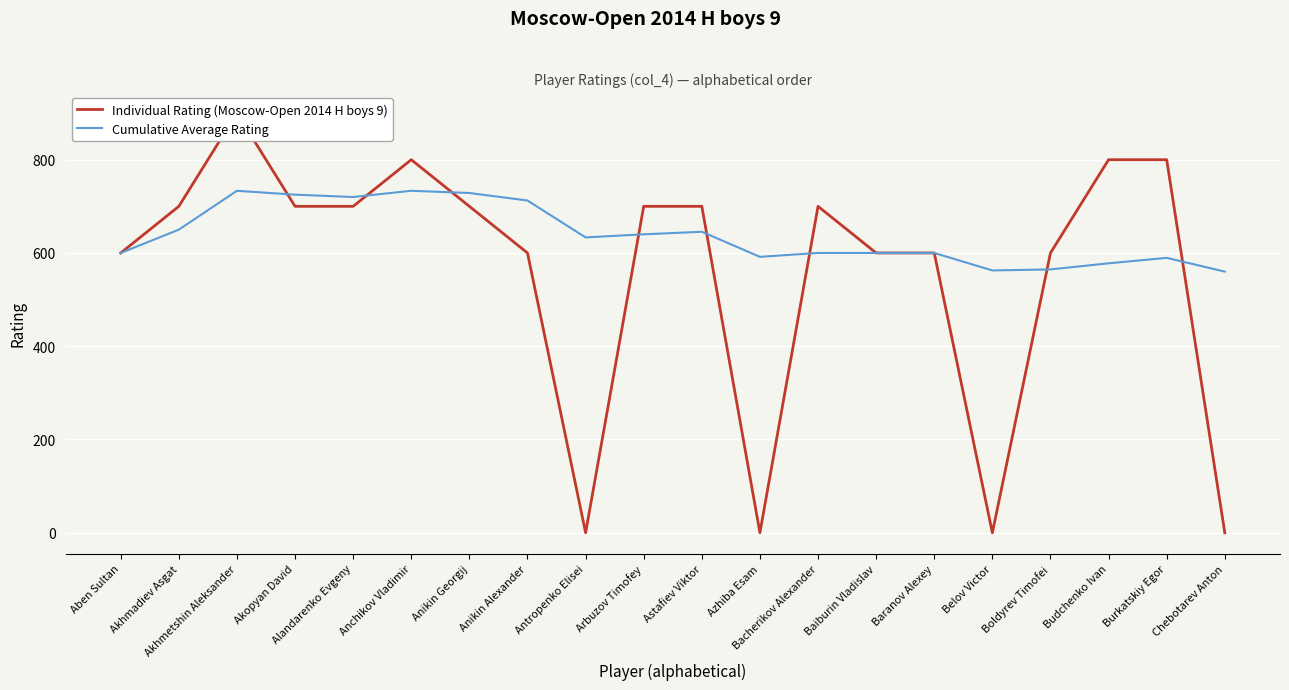

Which series has the largest total across all categories?

Cumulative Average Rating